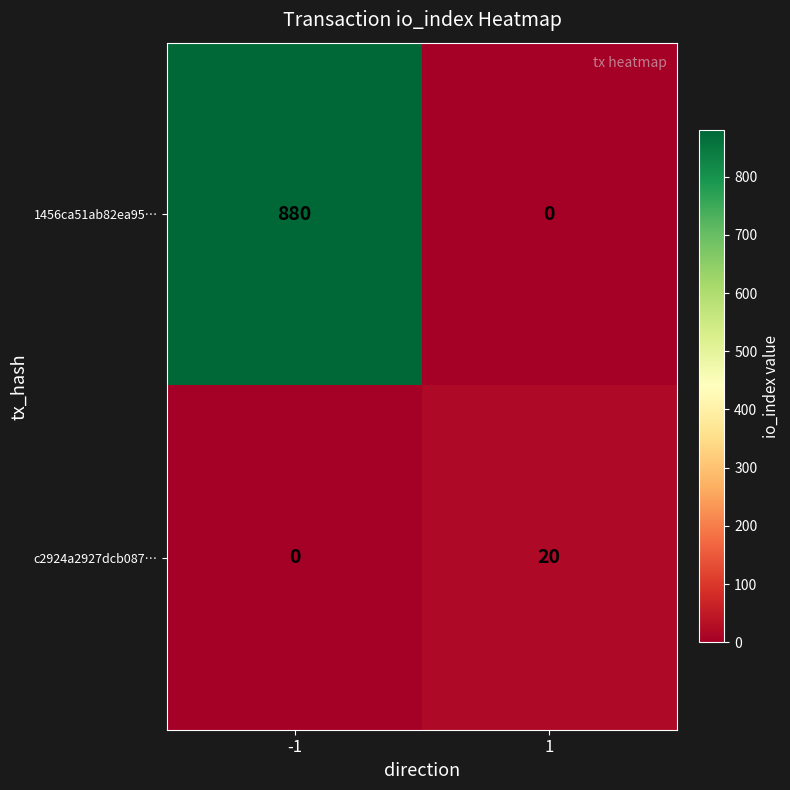

What is the average value of the 1456ca51ab82ea95… series?

440